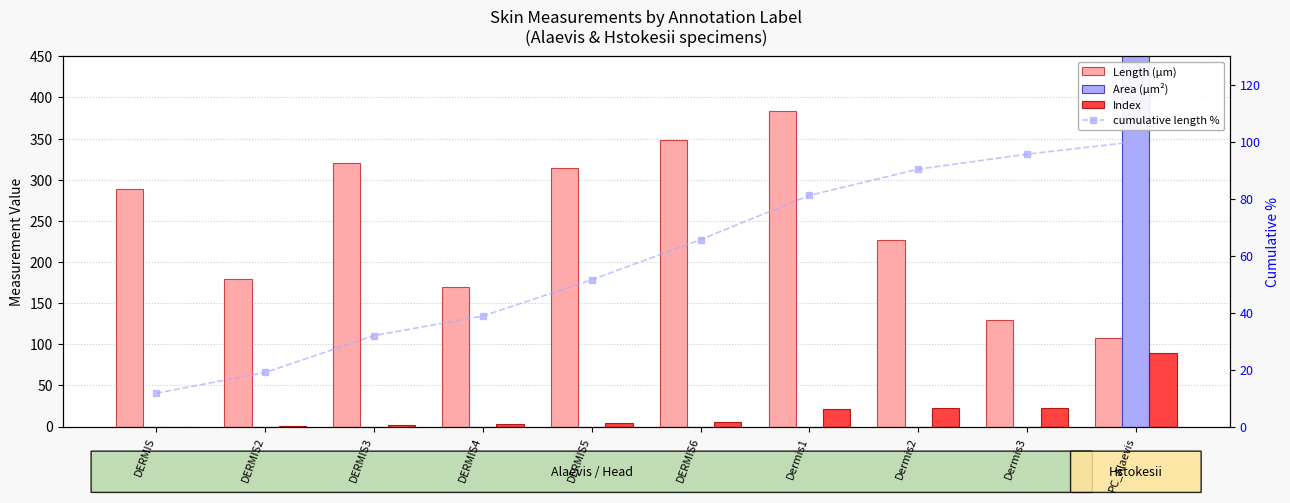

What is the total value across all series at PC_Alaevis?

1188.6